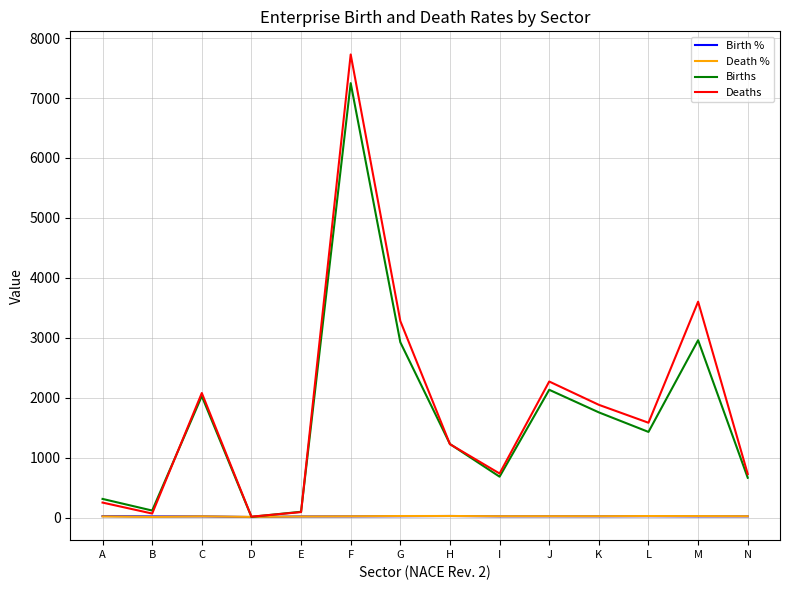

At which category is the sum across all series the highest?

F